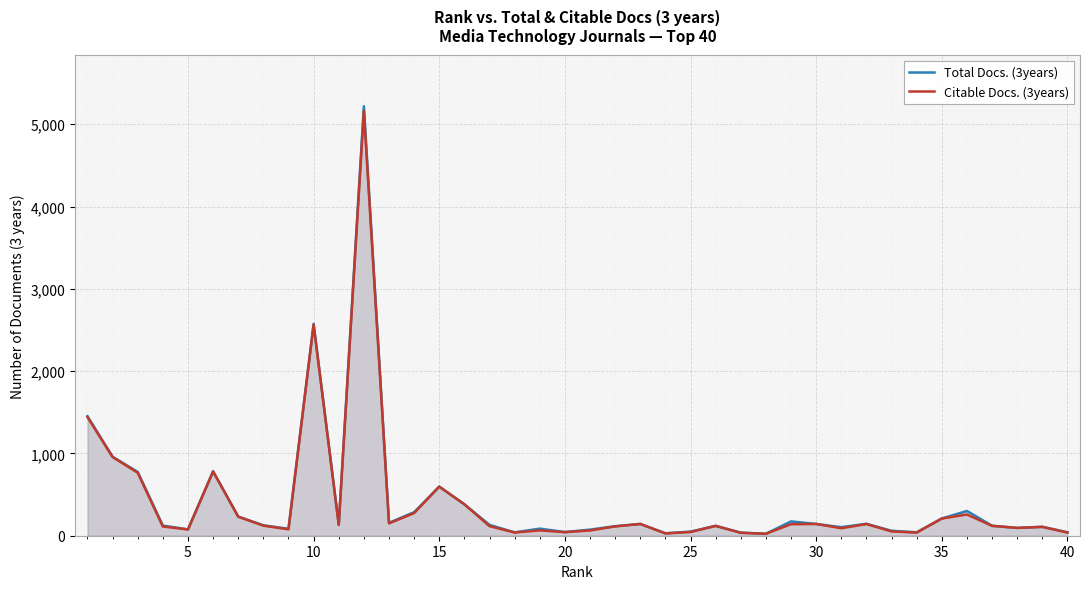

What is the difference between the maximum and second lowest values in the Total Docs. (3years) series?

5189